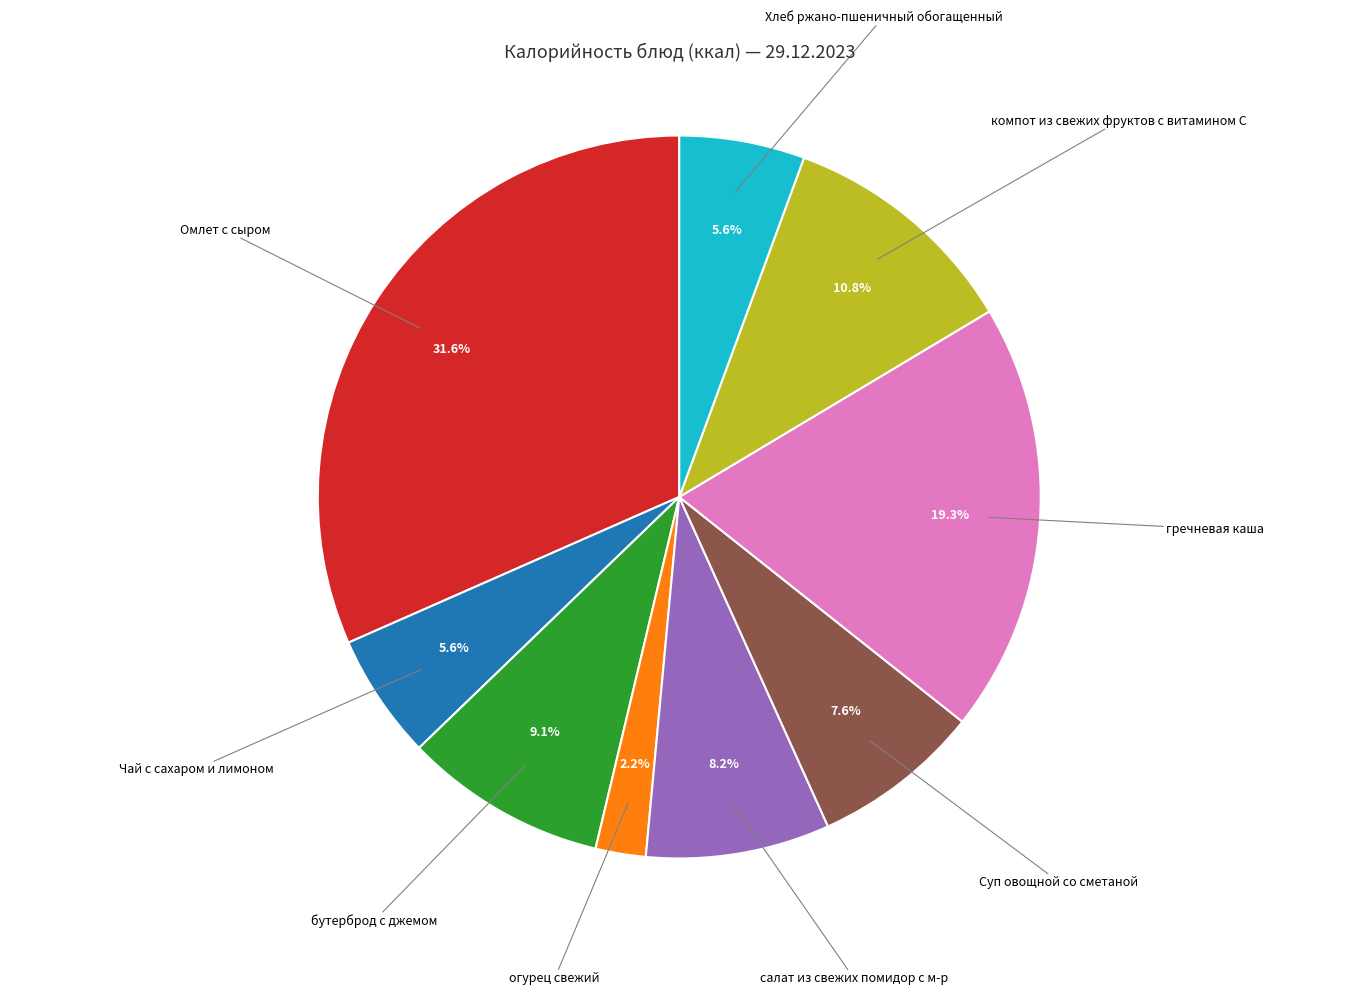

Is there a majority slice in this chart?

No